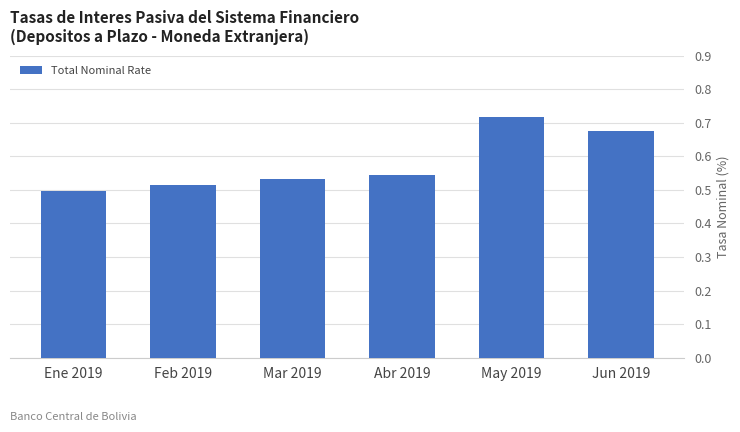

At which label is the value closest to 0?

Ene 2019